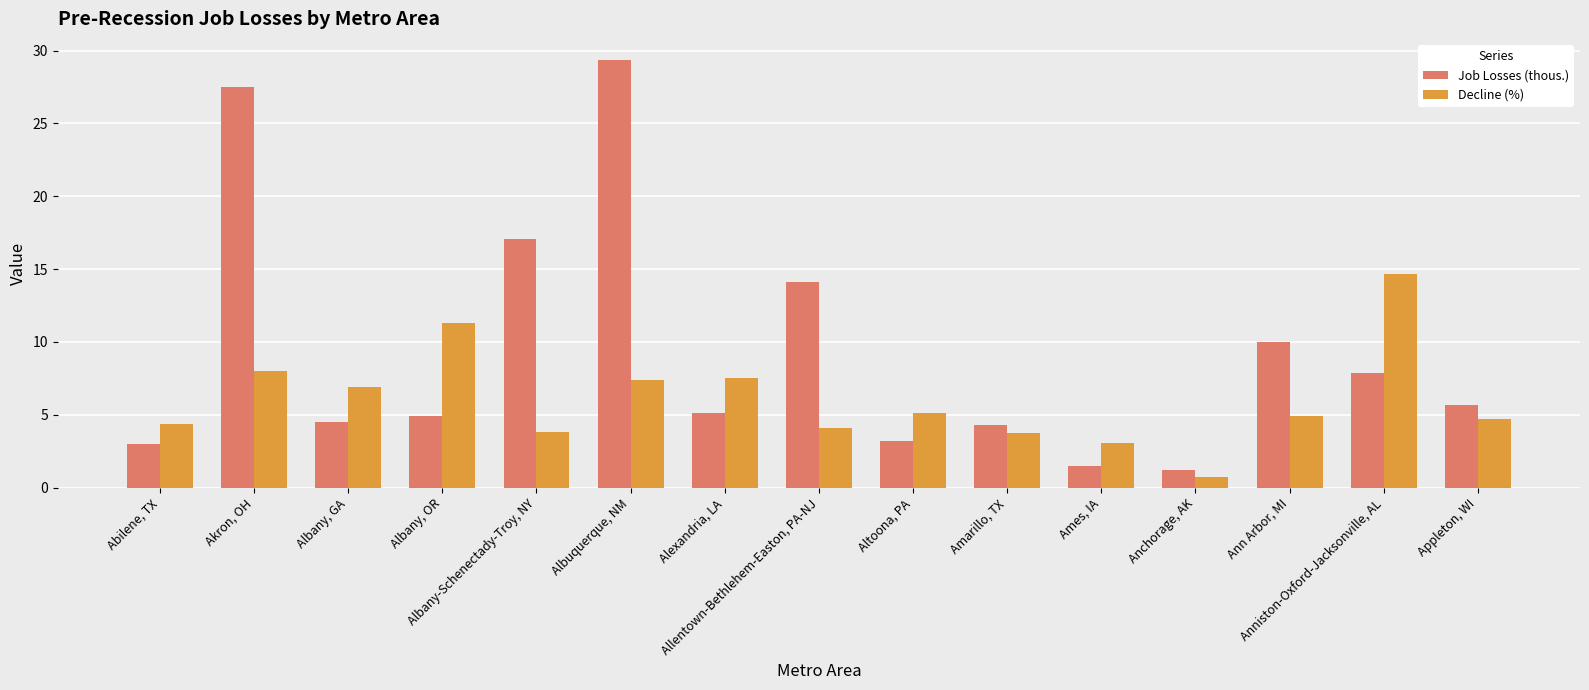

At how many categories does at least one series exceed 15?

3